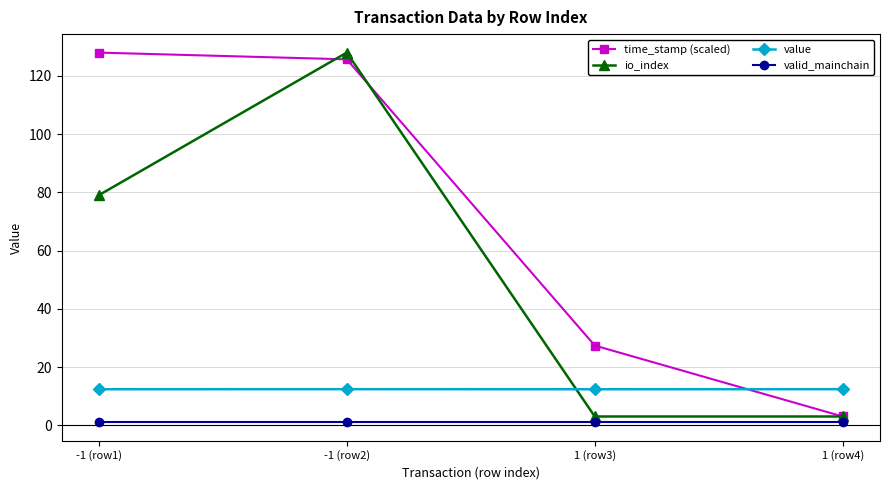

At how many categories does at least one series exceed 5?

4